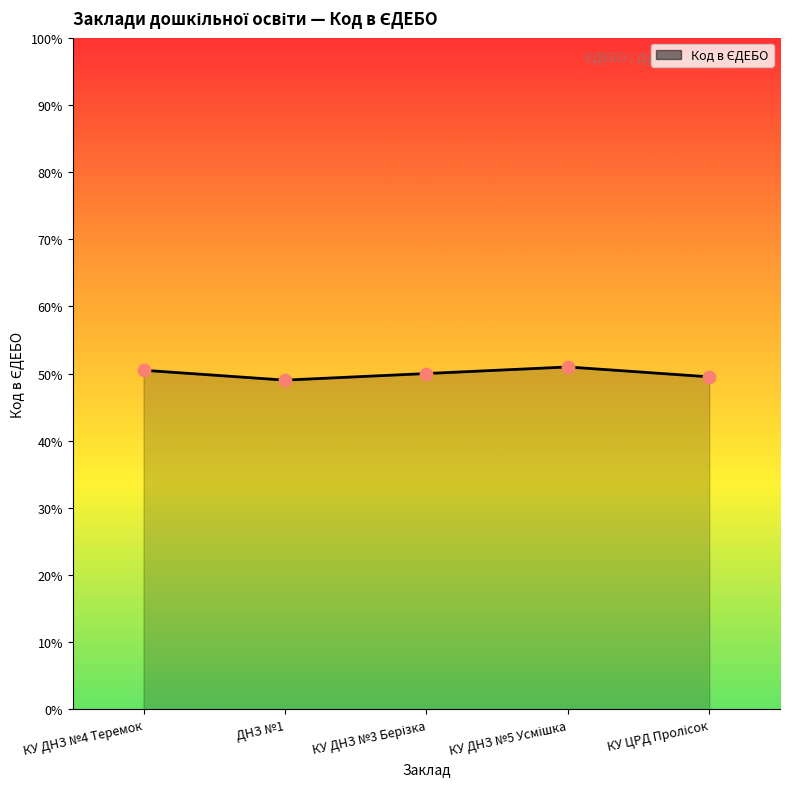

Approximately how many times larger is the value at КУ ДНЗ №5 Усмішка compared to КУ ЦРД Пролісок?

1.0